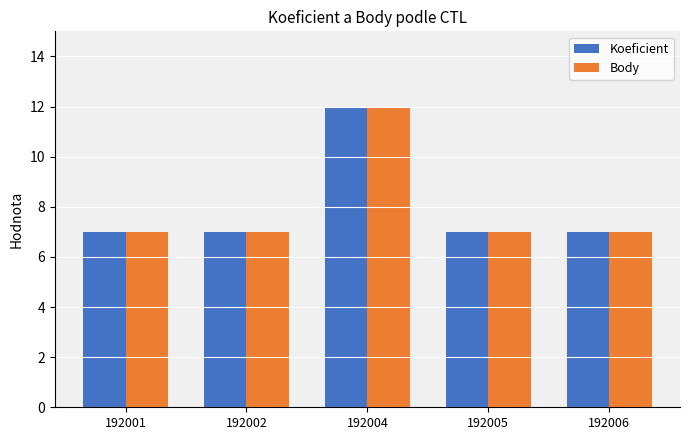

How many data points does each series have?

5